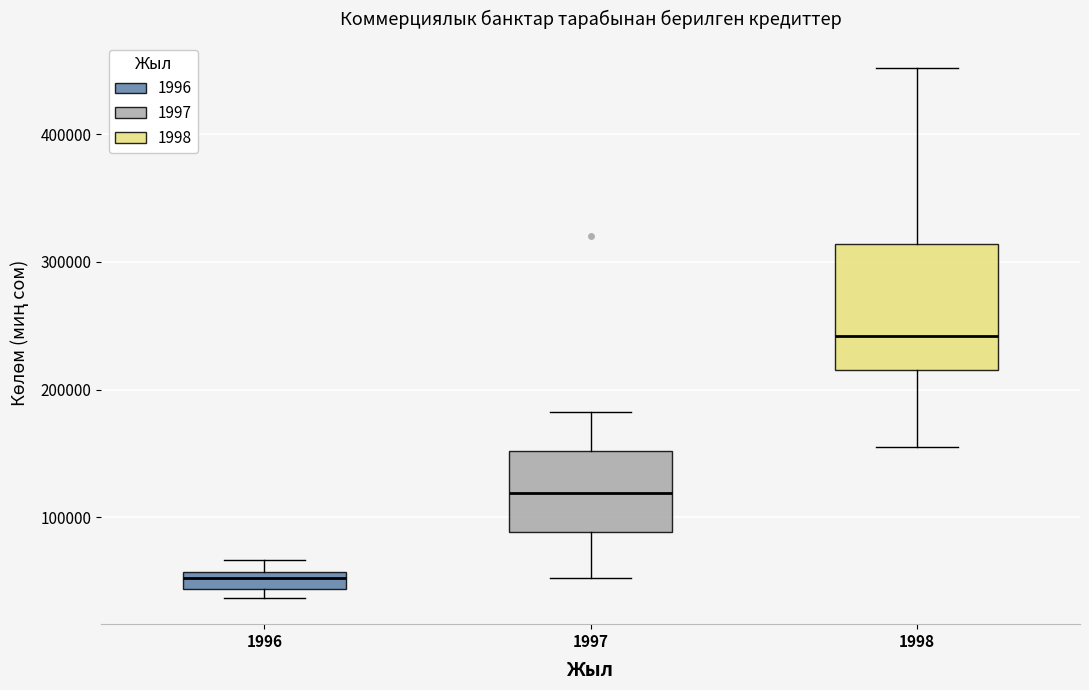

Which box has the highest median line?

1998